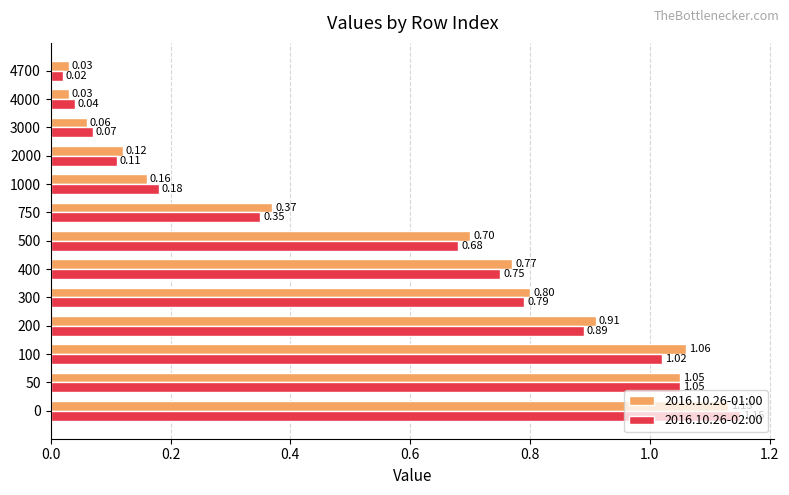

Rank the series by their maximum value, from lowest to highest.

2016.10.26-01:00, 2016.10.26-02:00